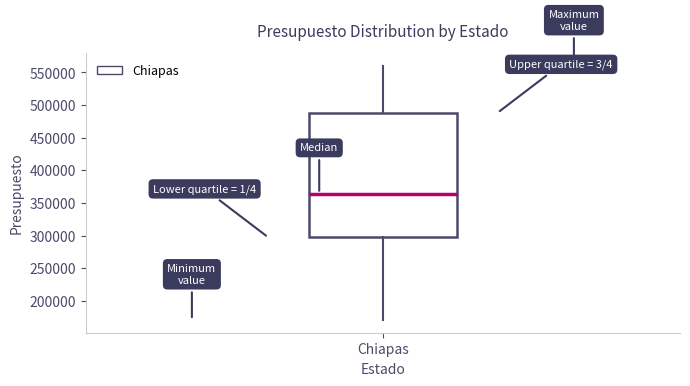

Read this box plot against the y-axis: the position of the median line, the range covered by the box, and the ends of both whiskers. The values are not printed on the chart, so give them approximately, as read against the axis.

median 365000, box 295000 to 490000, whiskers 170000 to 560000